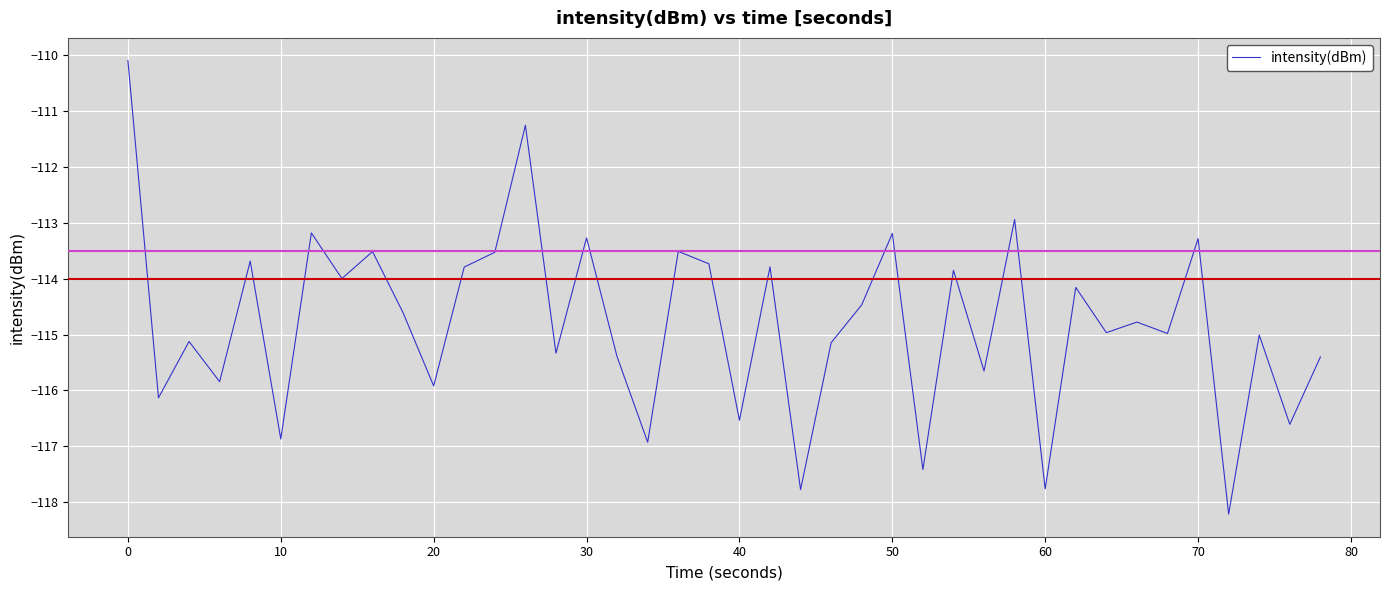

Reading left to right, what are all the values shown in this chart?

-110.1	-116.1	-115.1	-115.8	-113.7	-116.9	-113.2	-114.0	-113.5	-114.6	-115.9	-113.8	-113.5	-111.3	-115.3	-113.3	-115.4	-116.9	-113.5	-113.7	-116.5	-113.8	-117.8	-115.1	-114.5	-113.2	-117.4	-113.8	-115.7	-112.9	-117.8	-114.2	-115.0	-114.8	-115.0	-113.3	-118.2	-115.0	-116.6	-115.4